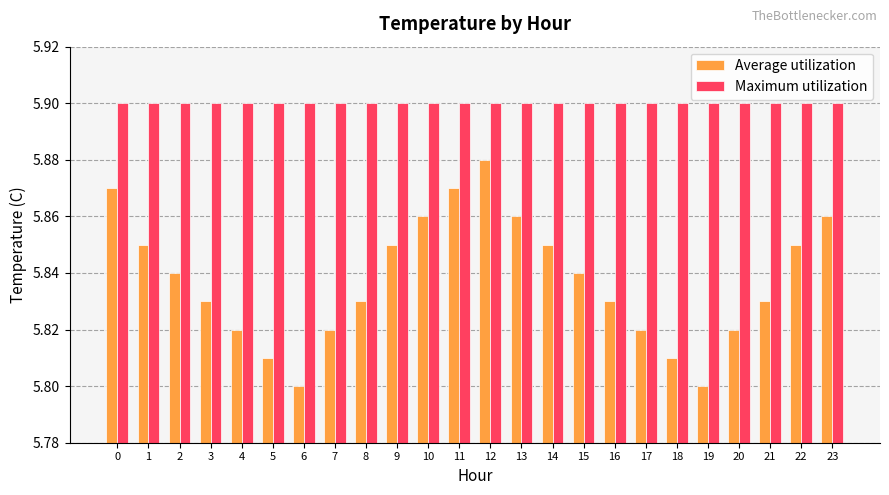

Does the chart contain stacked bars?

No